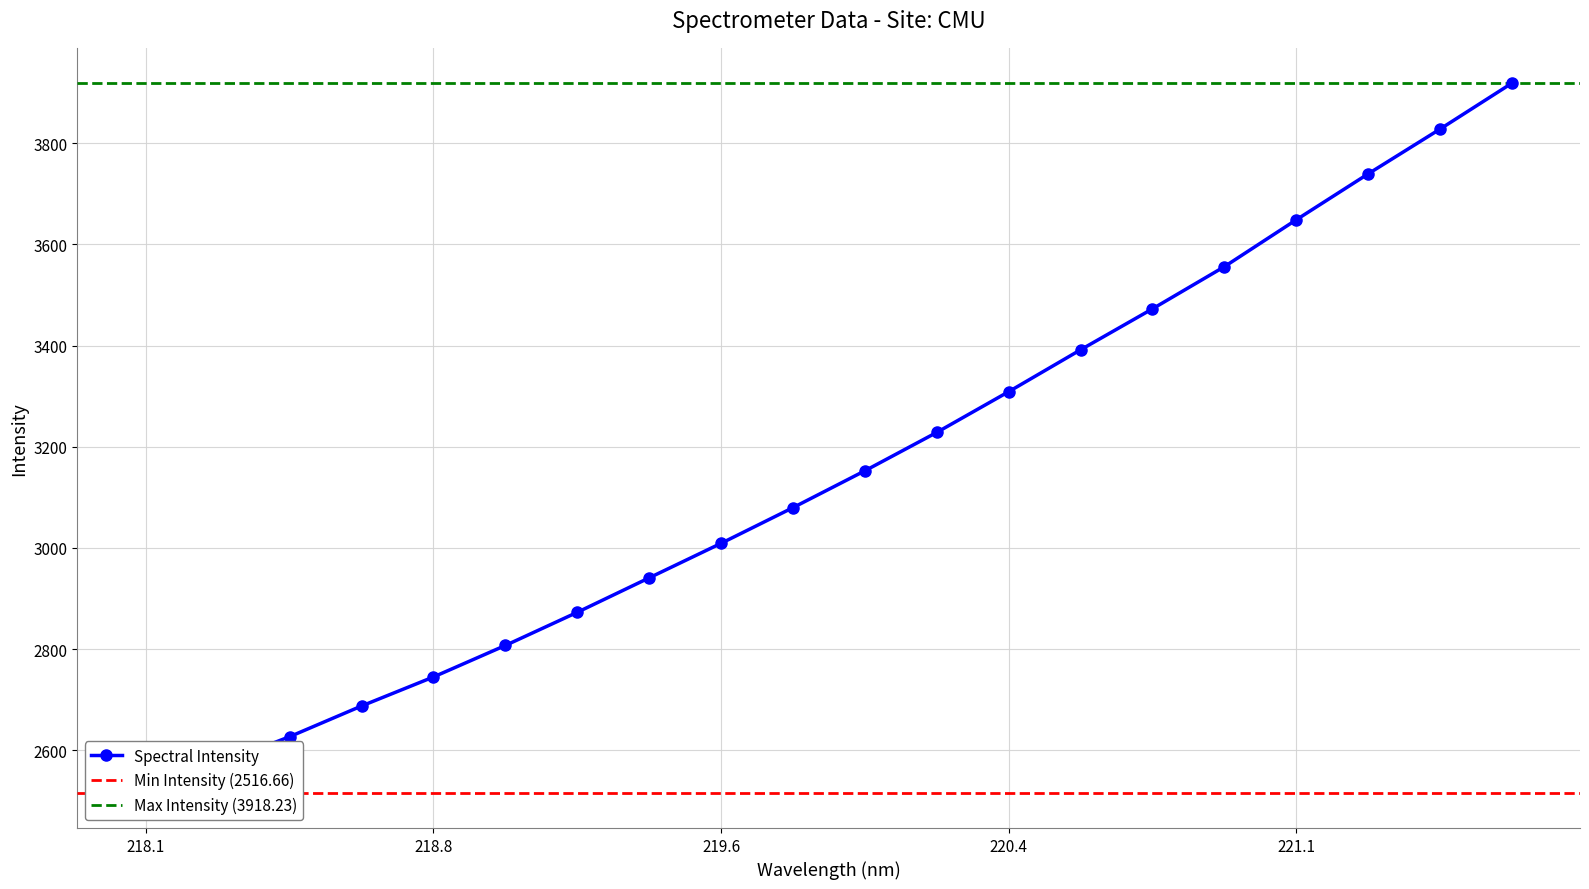

Is it true that the value at 218.442 is 4060.6?

False